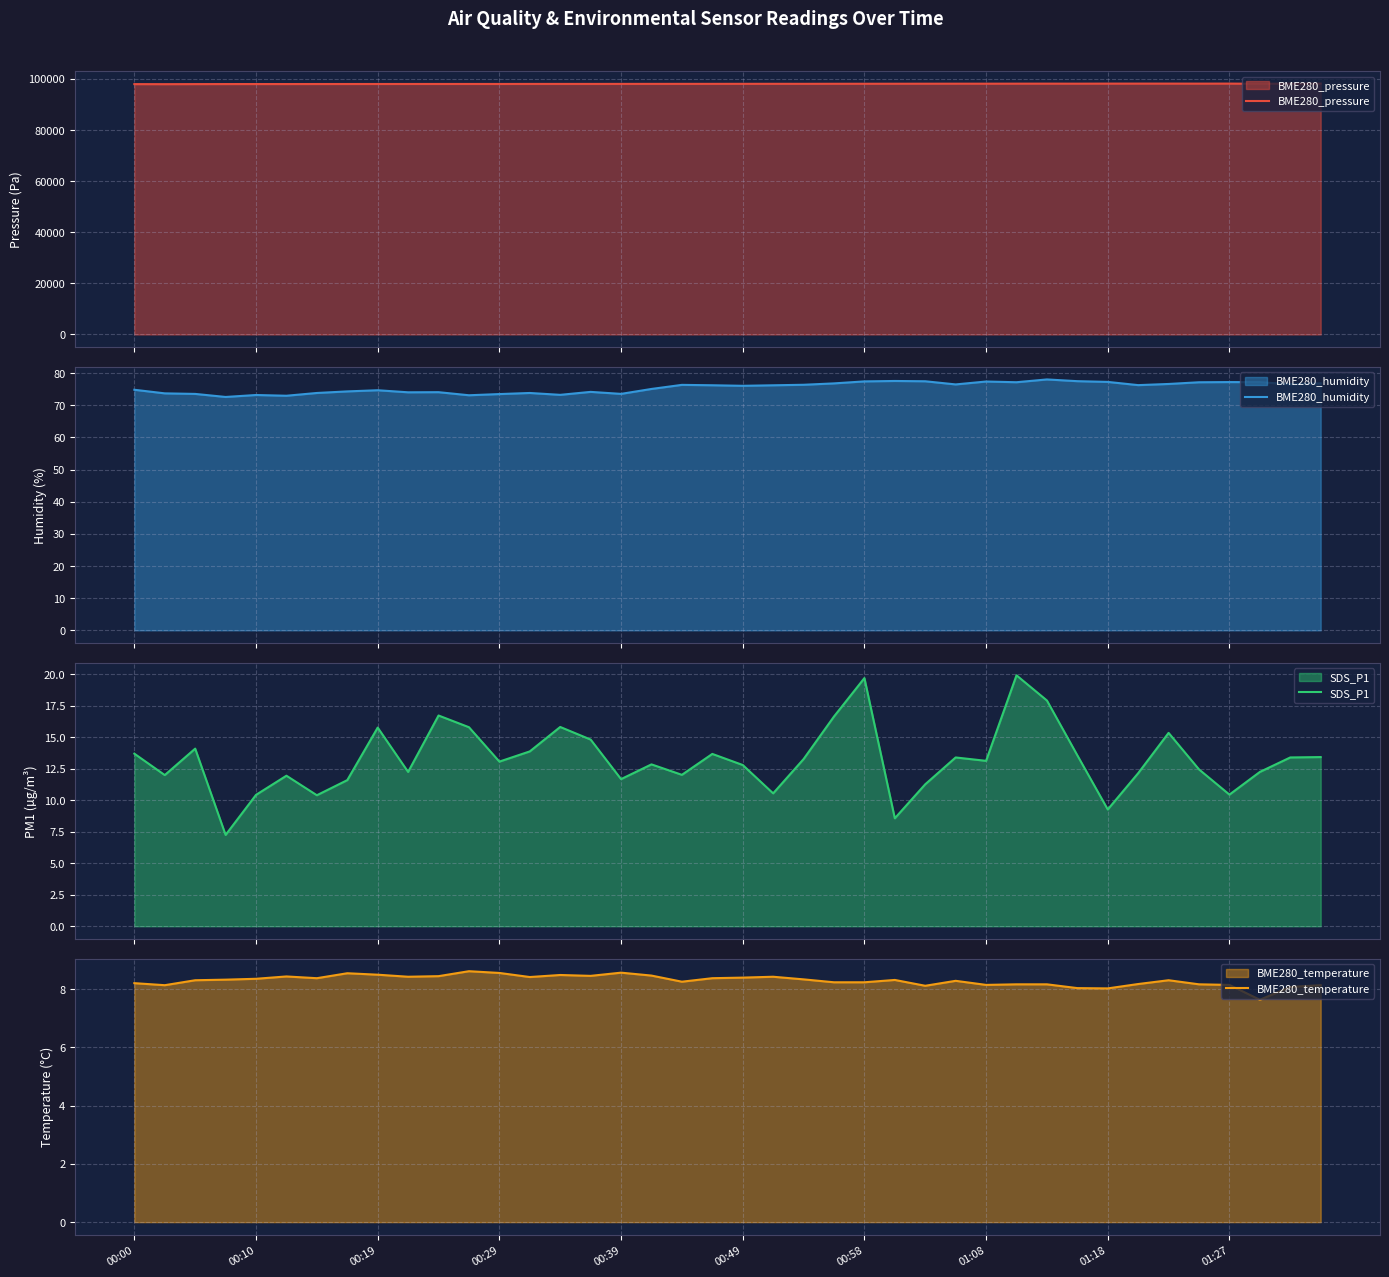

Does the chart display data point markers on the line(s)?

No